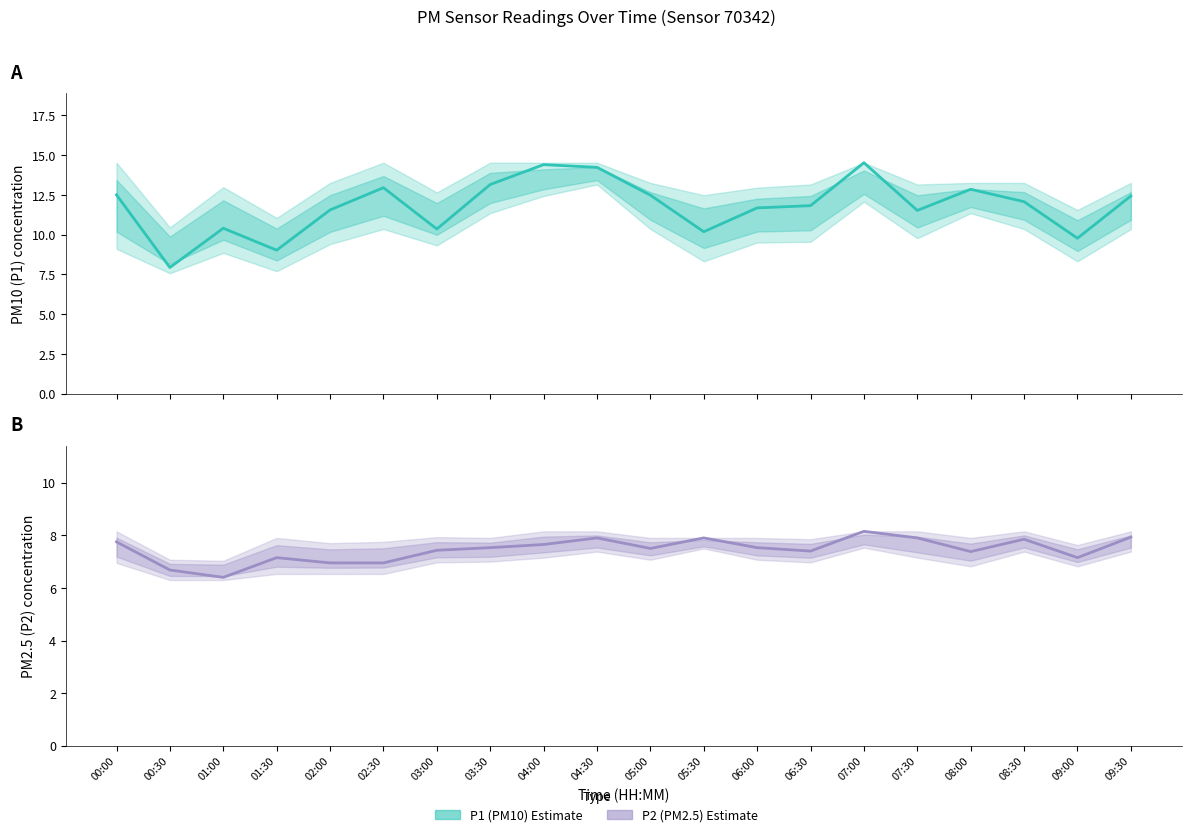

What is the difference between the second highest and second lowest values in the P1 (PM10) series?

5.4